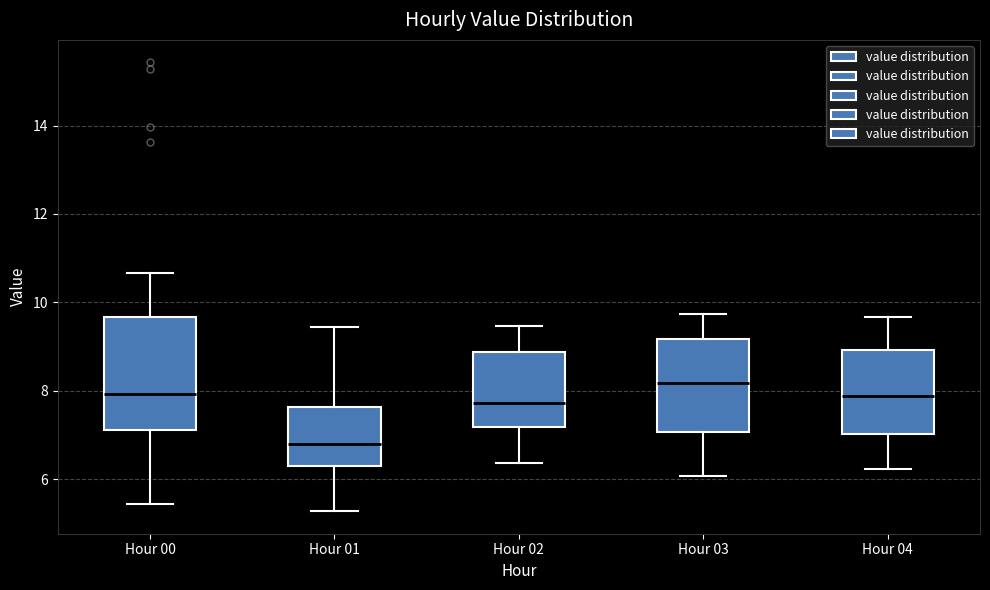

Which box has the lowest median line?

Hour 01